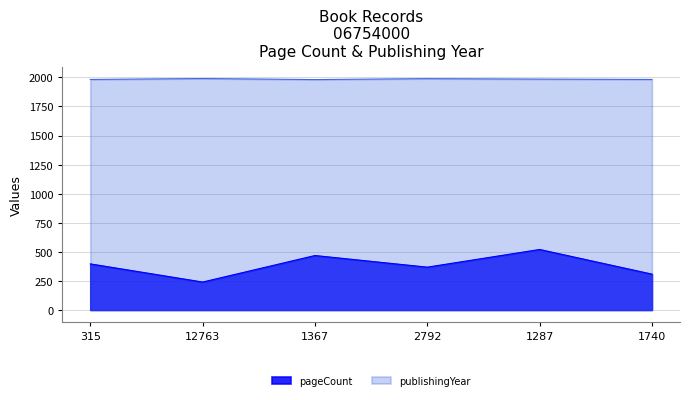

What is the value of the pageCount point at the 5th from the left?

520